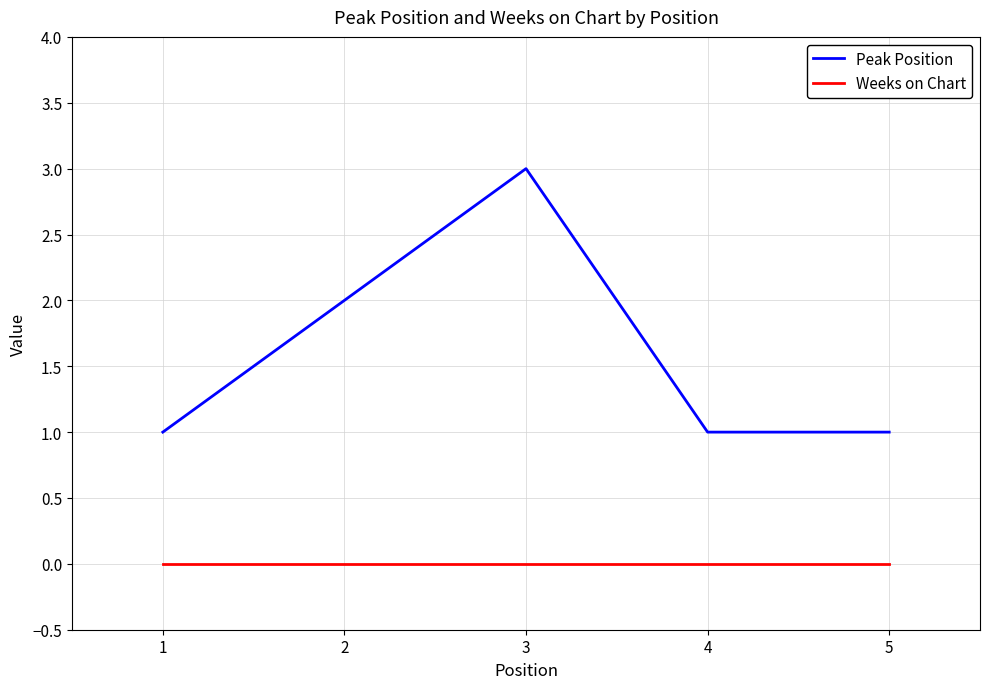

List the series in order of their peak value, lowest first.

Weeks on Chart, Peak Position